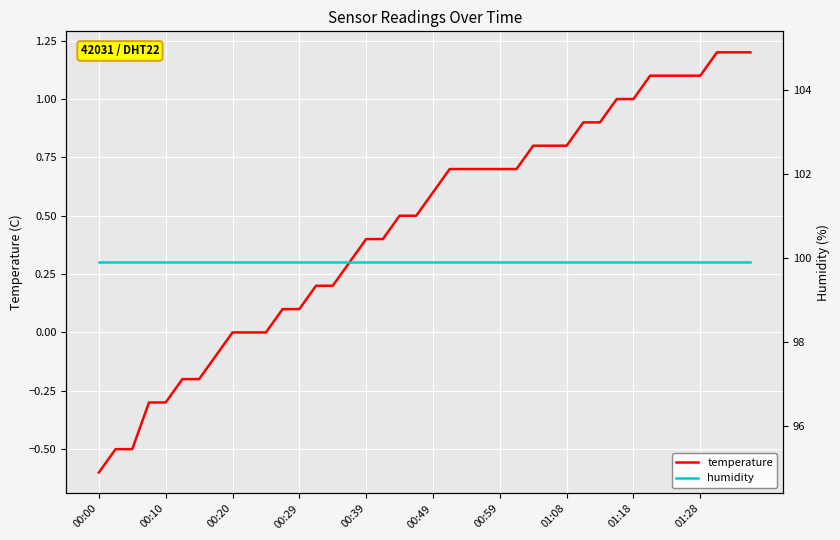

What are all the series names shown in the legend?

temperature, humidity